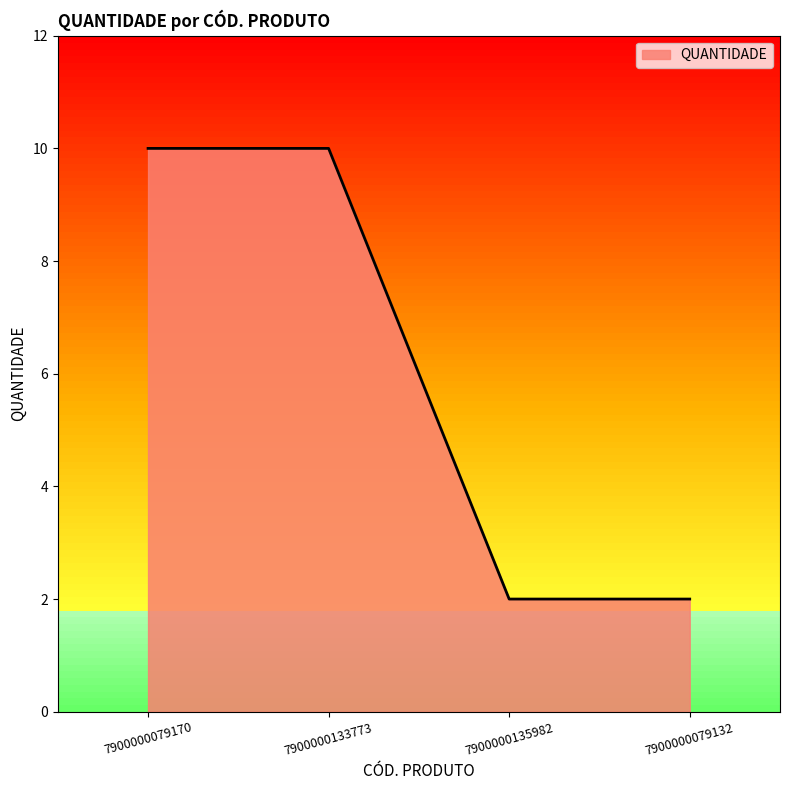

What is the ratio of the value at 7900000079132 to the value at 7900000079170?

0.2